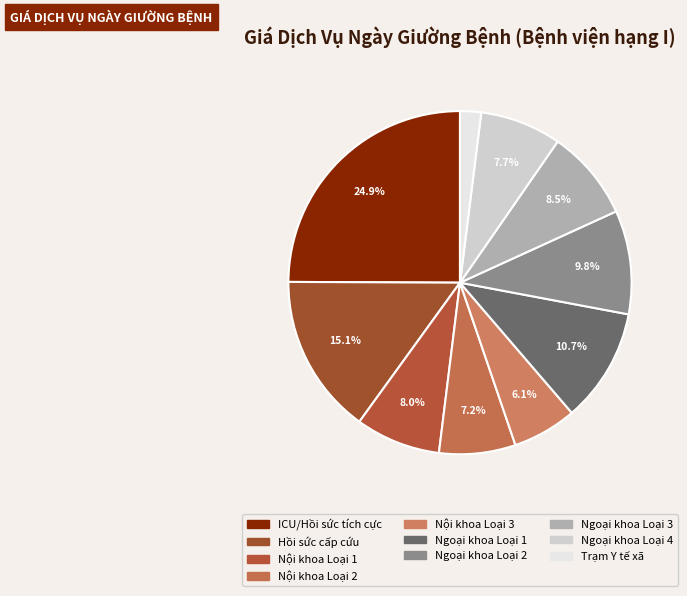

Do Ngoại khoa Loại 4 and Nội khoa Loại 2 together represent more than half of the pie?

No